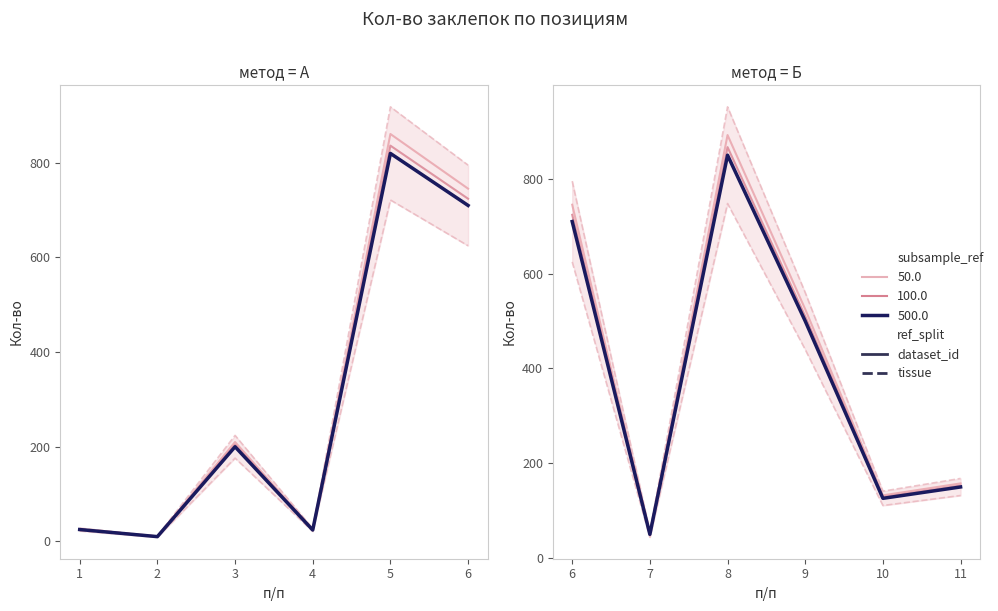

How many distinct data groups are displayed?

5